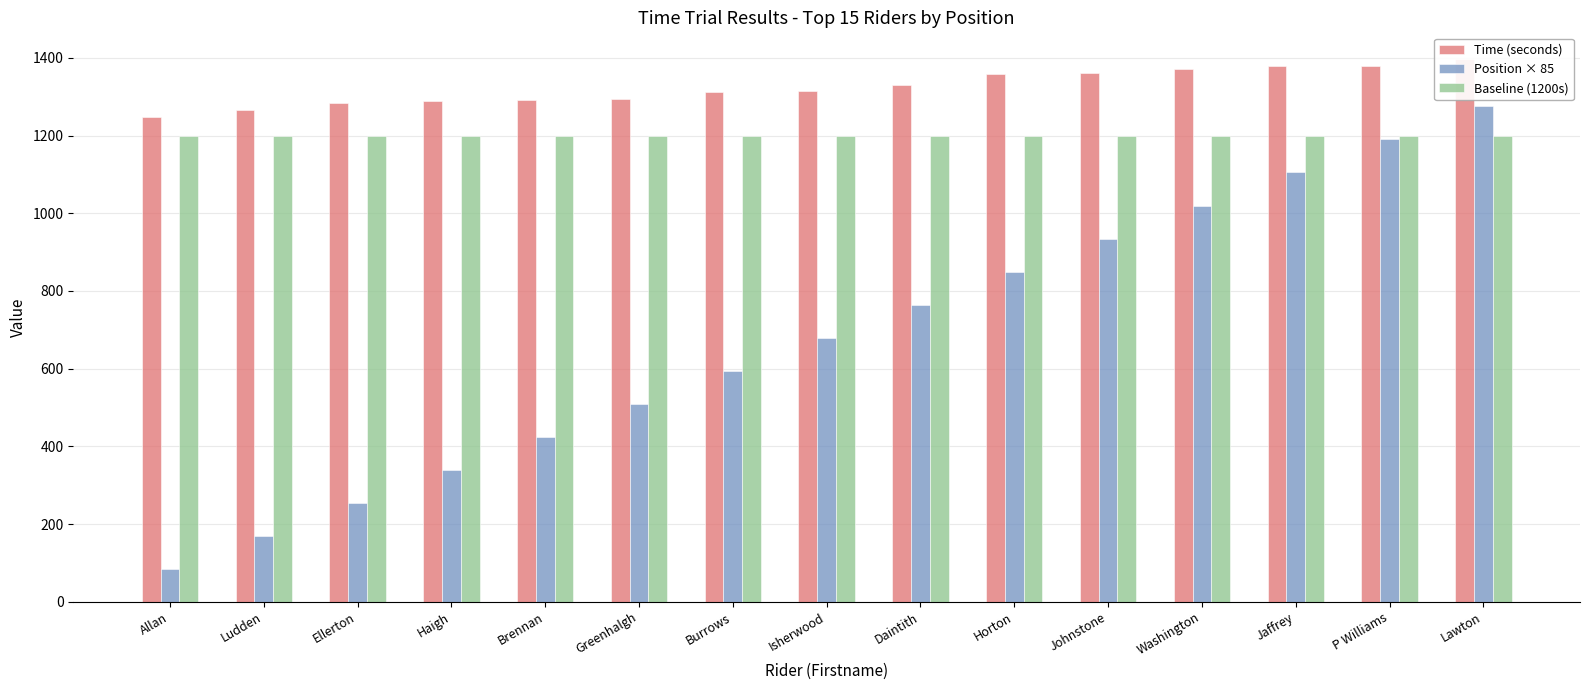

What is the approximate value of Time (seconds) at P Williams?

1380